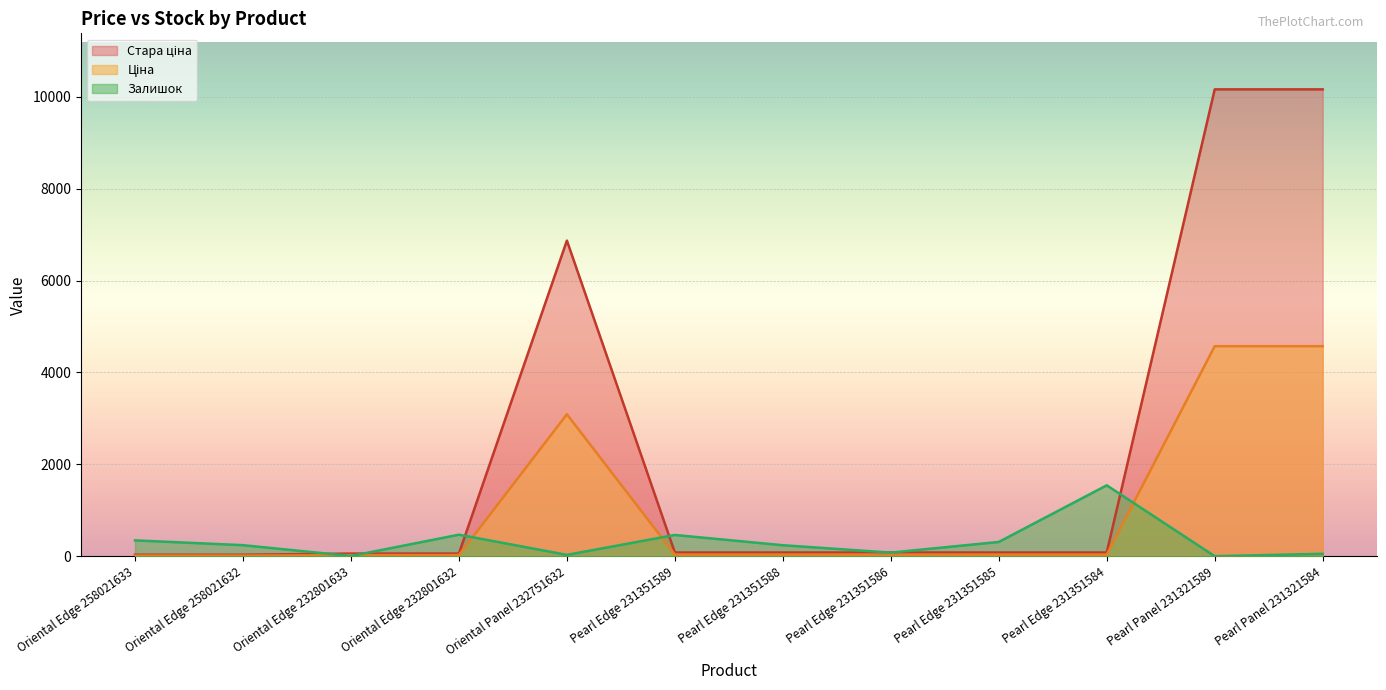

What is the spread (max minus min) of values at Oriental Edge 232801633?

53.0